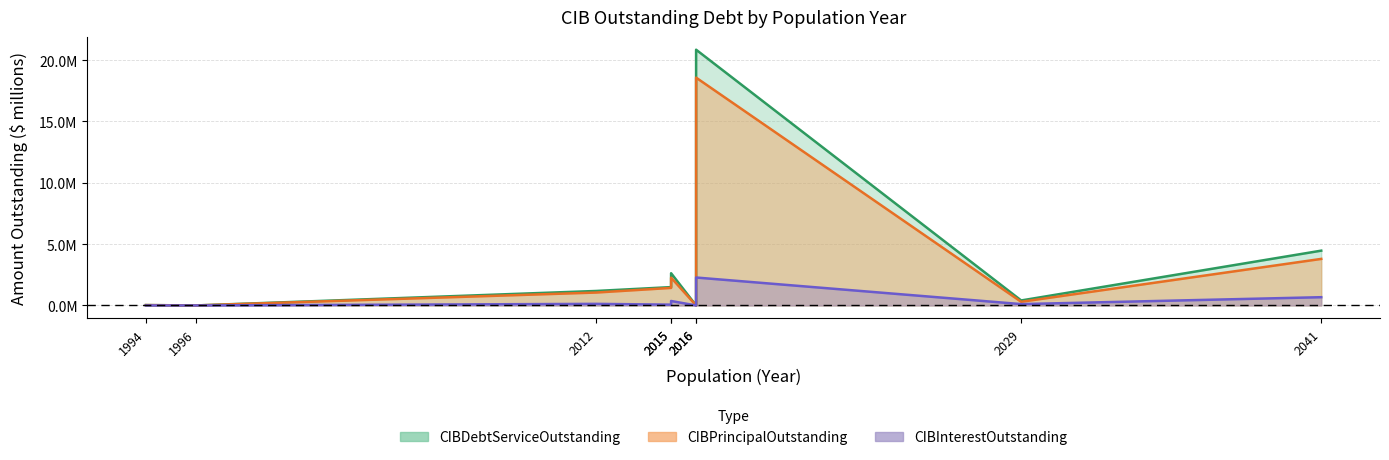

What are all the series names shown in the legend?

CIBPrincipalOutstanding, CIBInterestOutstanding, CIBDebtServiceOutstanding